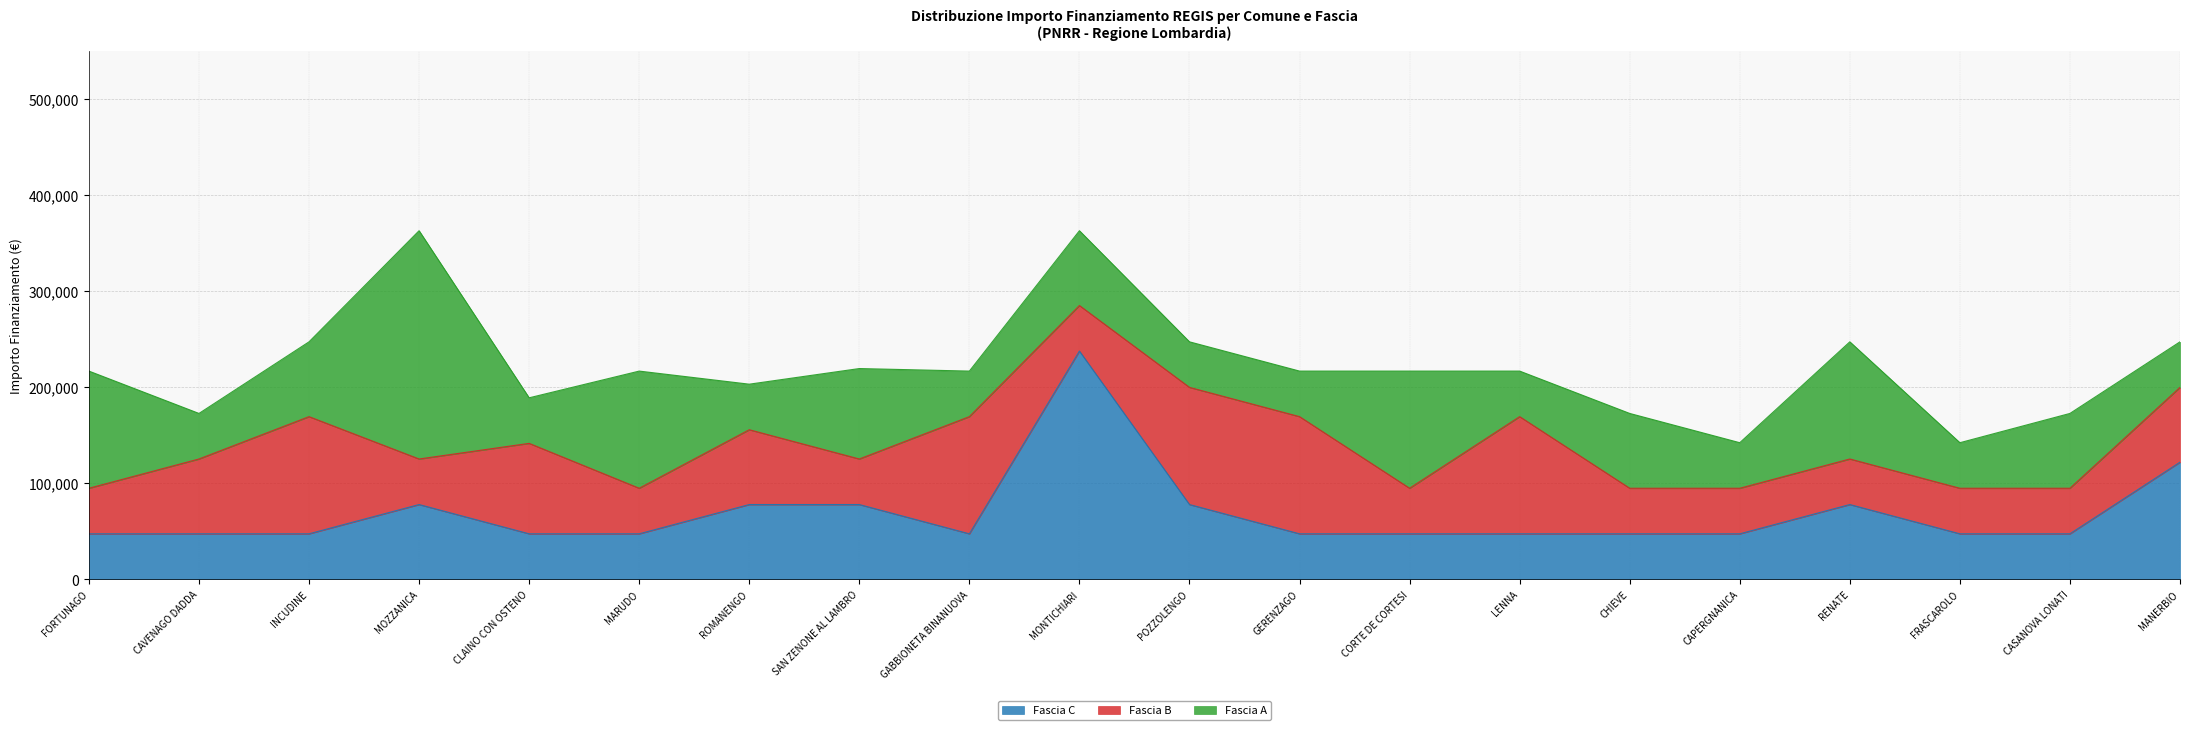

List the series in order of their overall mean, lowest first.

Fascia C, Fascia B, Fascia A